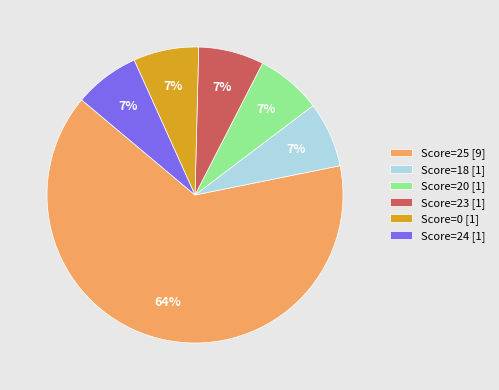

To the nearest percent, what is the average slice percentage?

17%